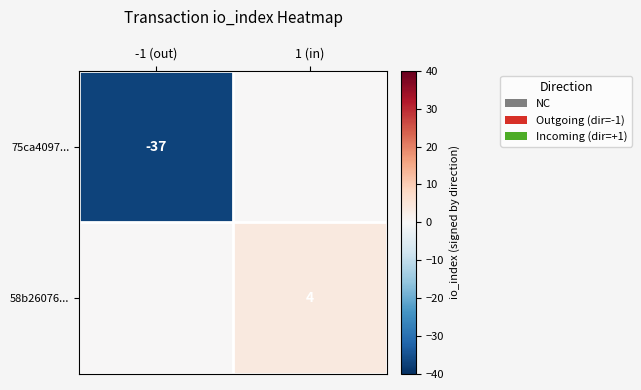

What is the spread (max minus min) of values at -1 (out)?

37